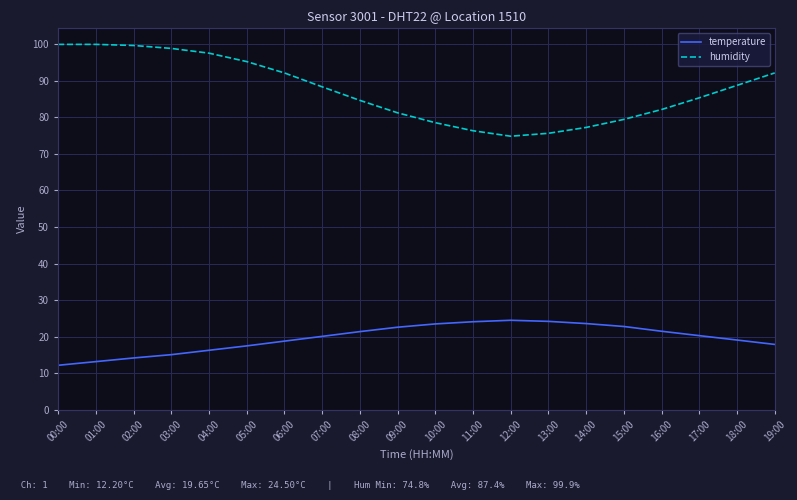

At 02:00, list the series in order from smallest to largest.

temperature, humidity